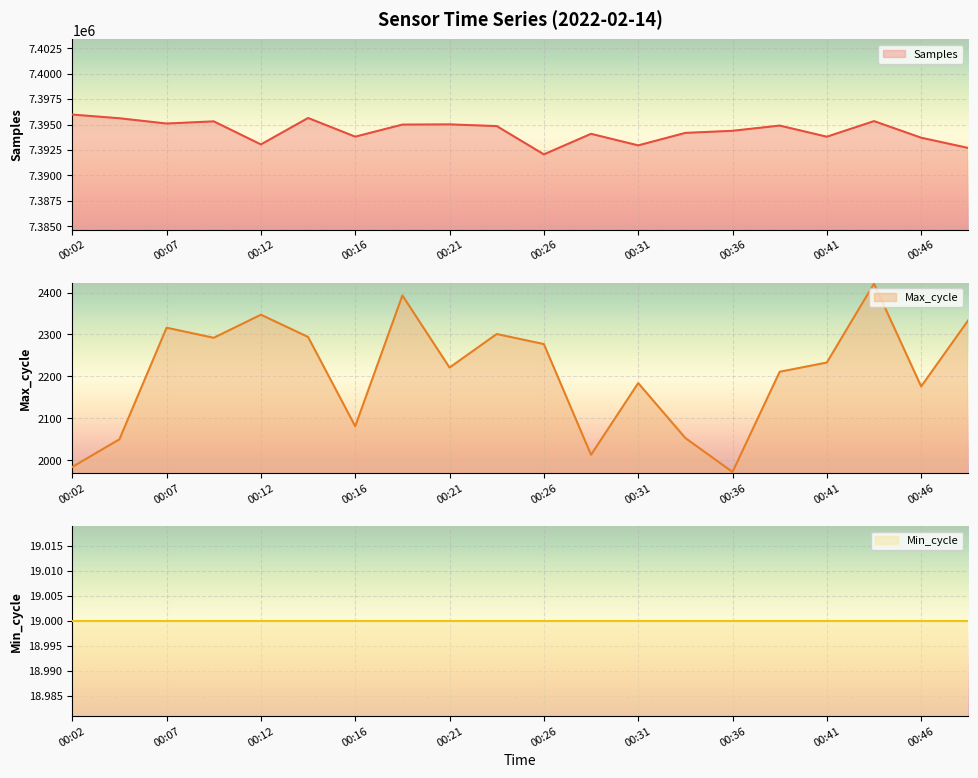

True or false: Max_cycle and Samples intersect in this chart.

False